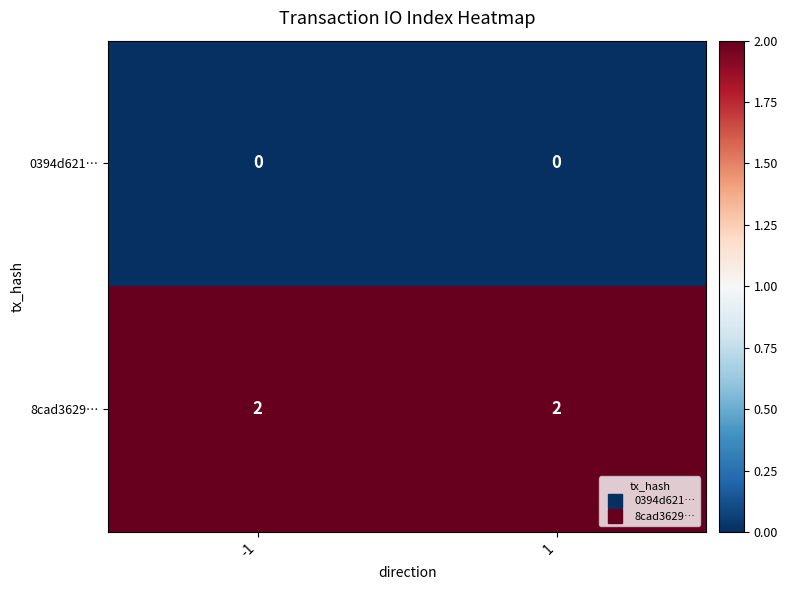

Reading left to right, what are all the values shown in this chart?

0394d621…: 0	0
8cad3629…: 2	2